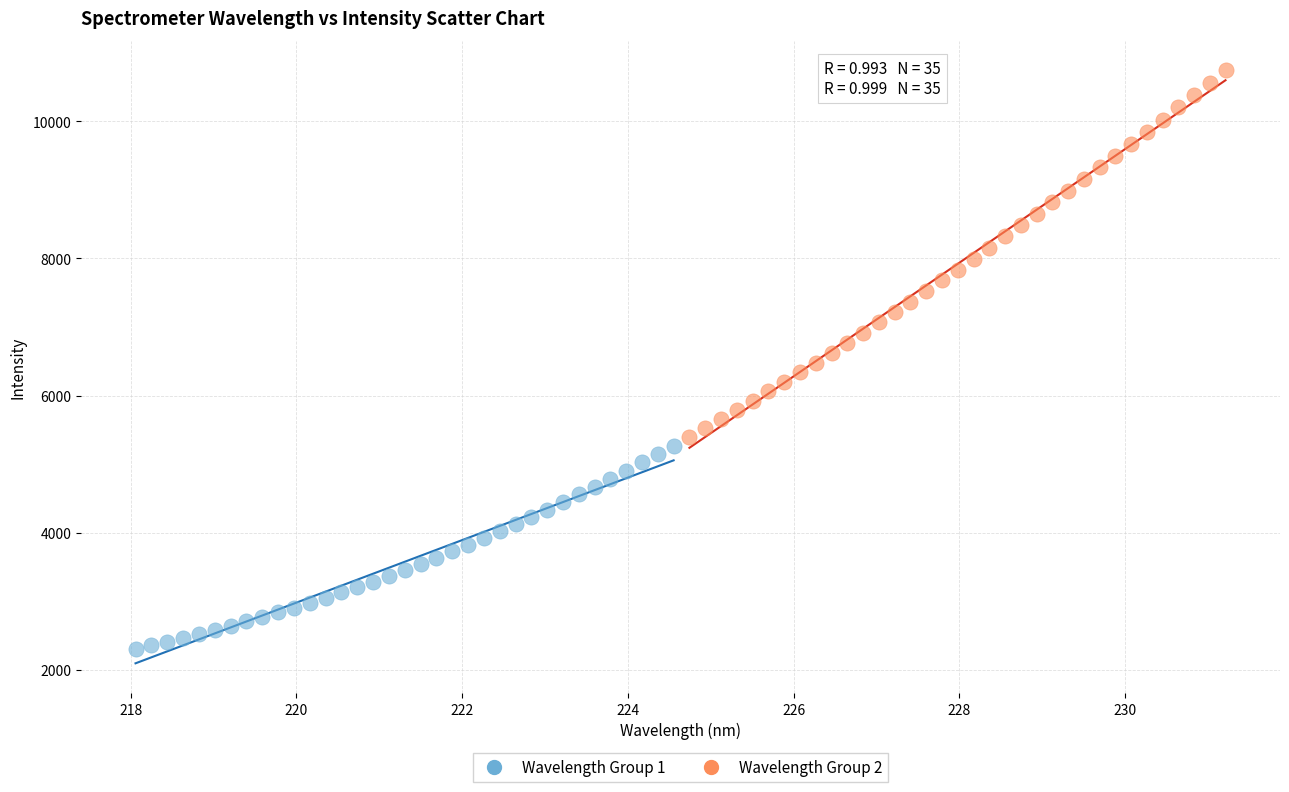

Which series contains the highest Y value?

Wavelength Group 2